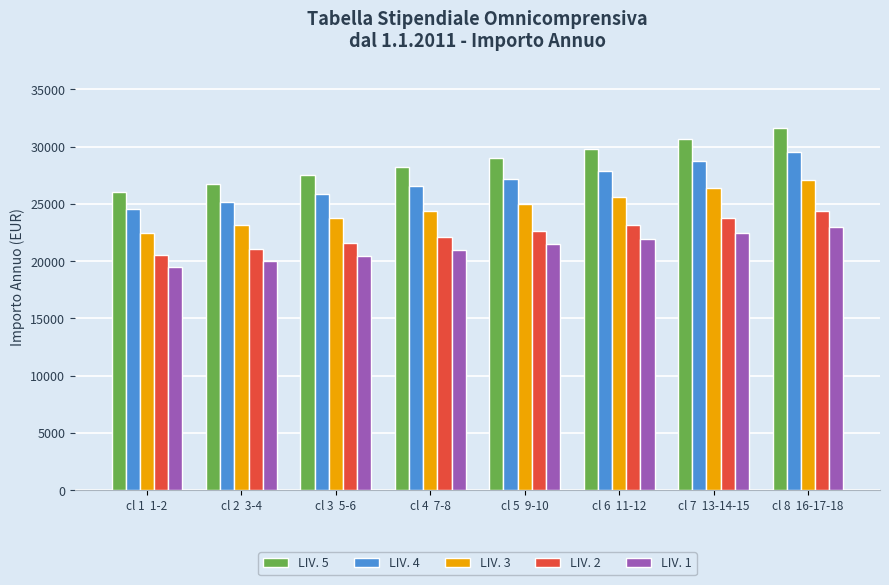

What is the difference between the LIV. 1 values at cl 4  7-8 and cl 7  13-14-15?

1495.8